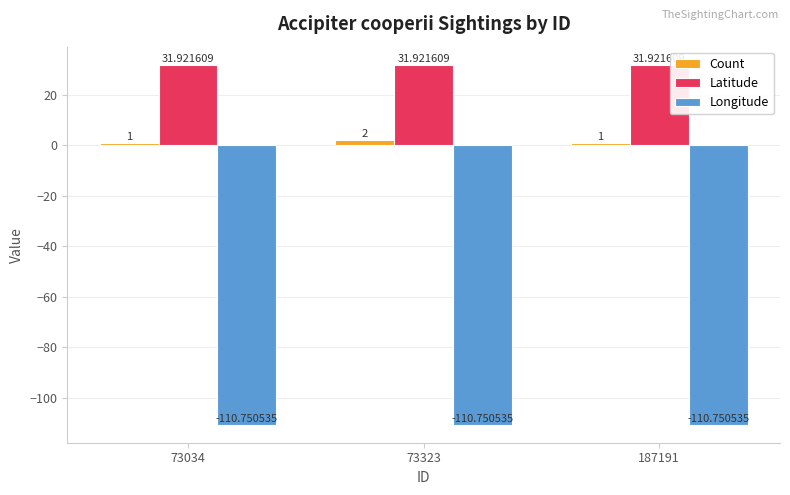

What is the maximum value shown in the chart?

31.9